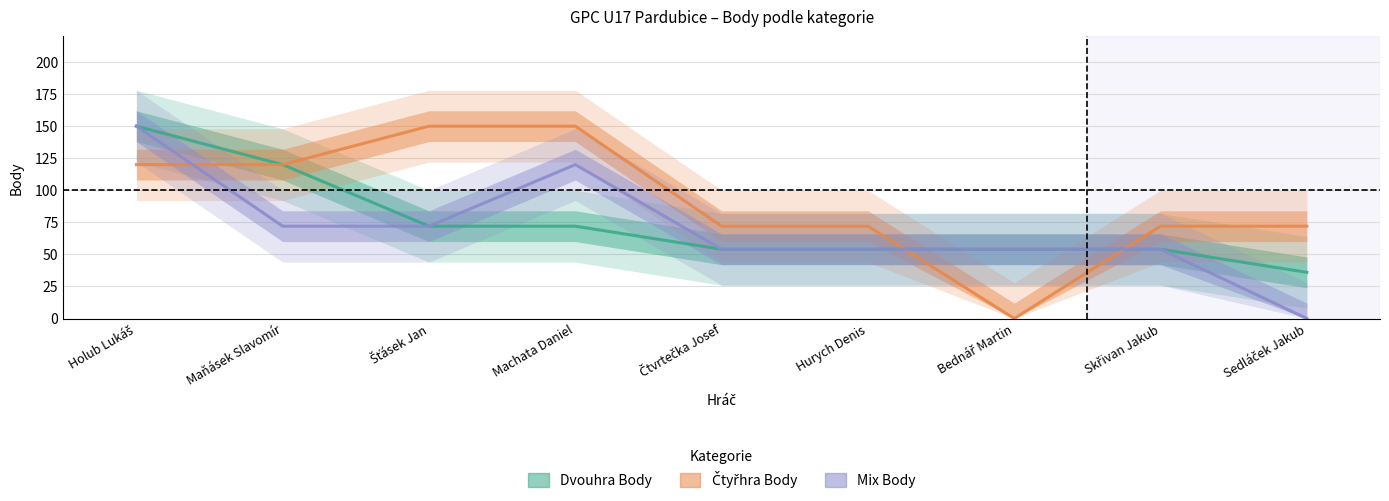

At which label does Mix Body reach its minimum?

Sedláček Jakub